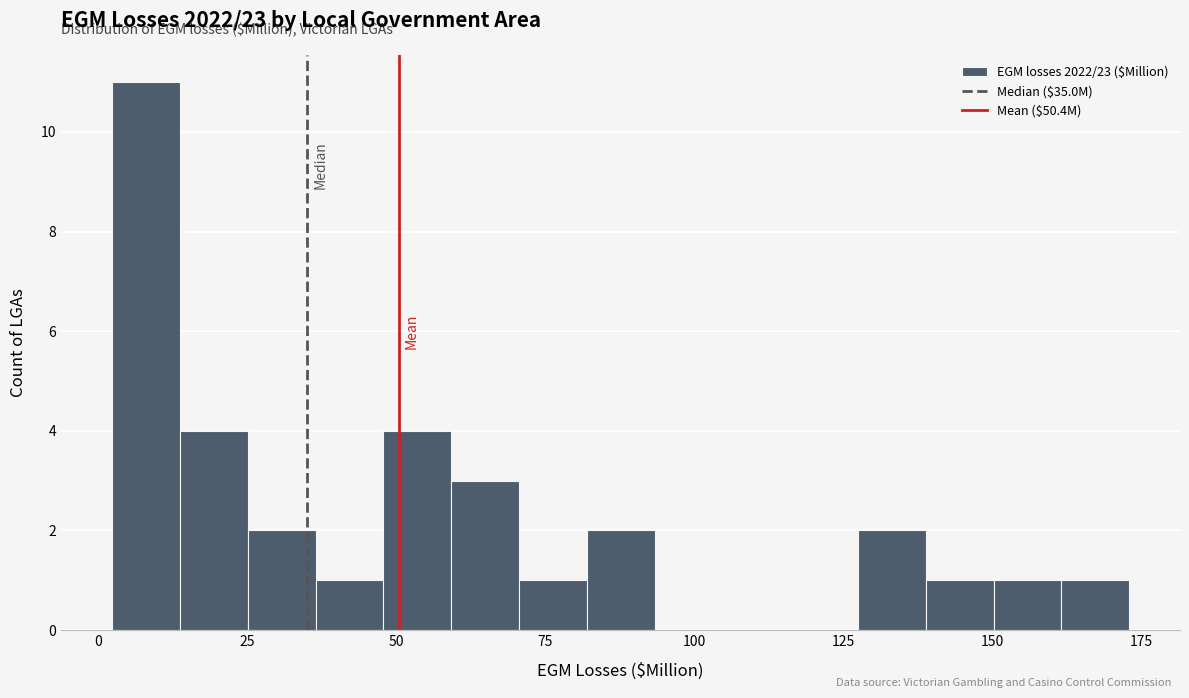

Around what value on the x-axis is the tallest bar? Give the approximate position of its centre, as read against the axis.

10